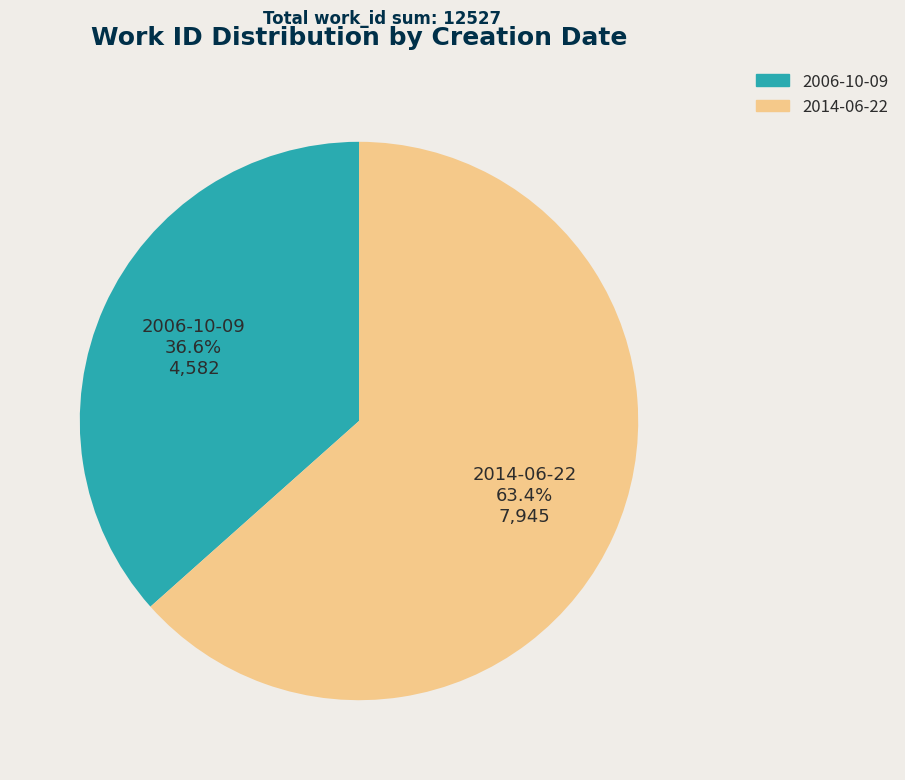

What is the ratio of the value at 2014-06-22 63.4% 7,945 to the value at 2006-10-09 36.6% 4,582?

1.7